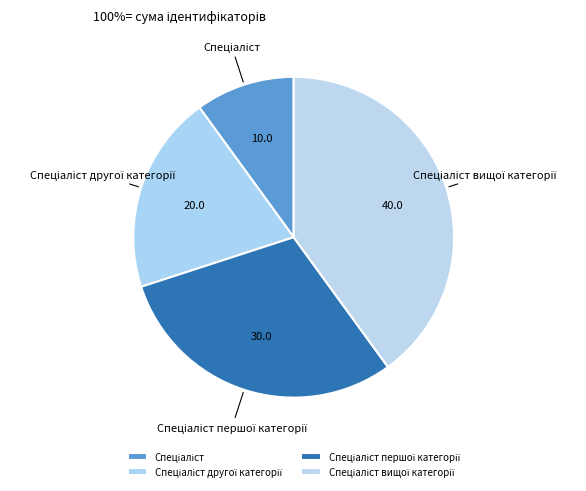

Is there a majority slice in this chart?

No